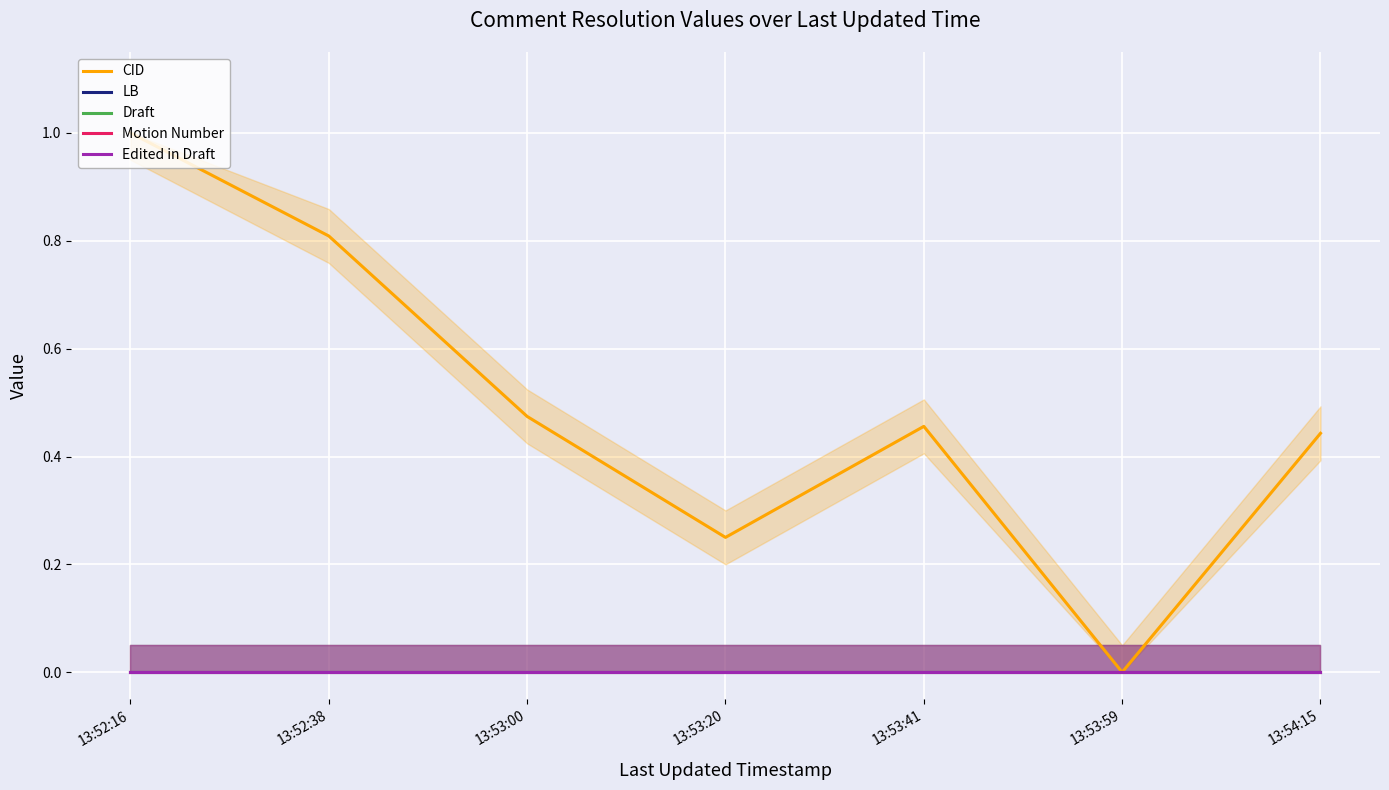

What is the difference between the highest and lowest values at 13:52:16?

1.0